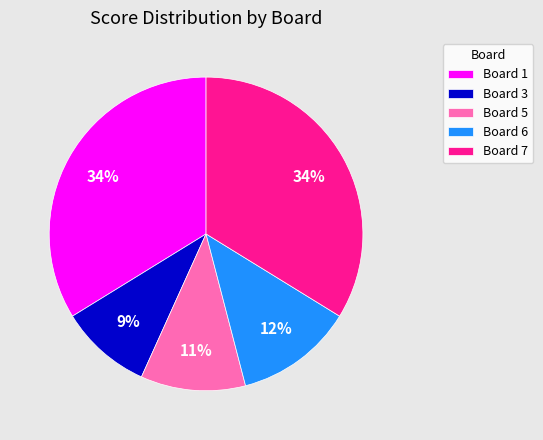

To the nearest percent, what percentage of the pie is Board 1?

34%